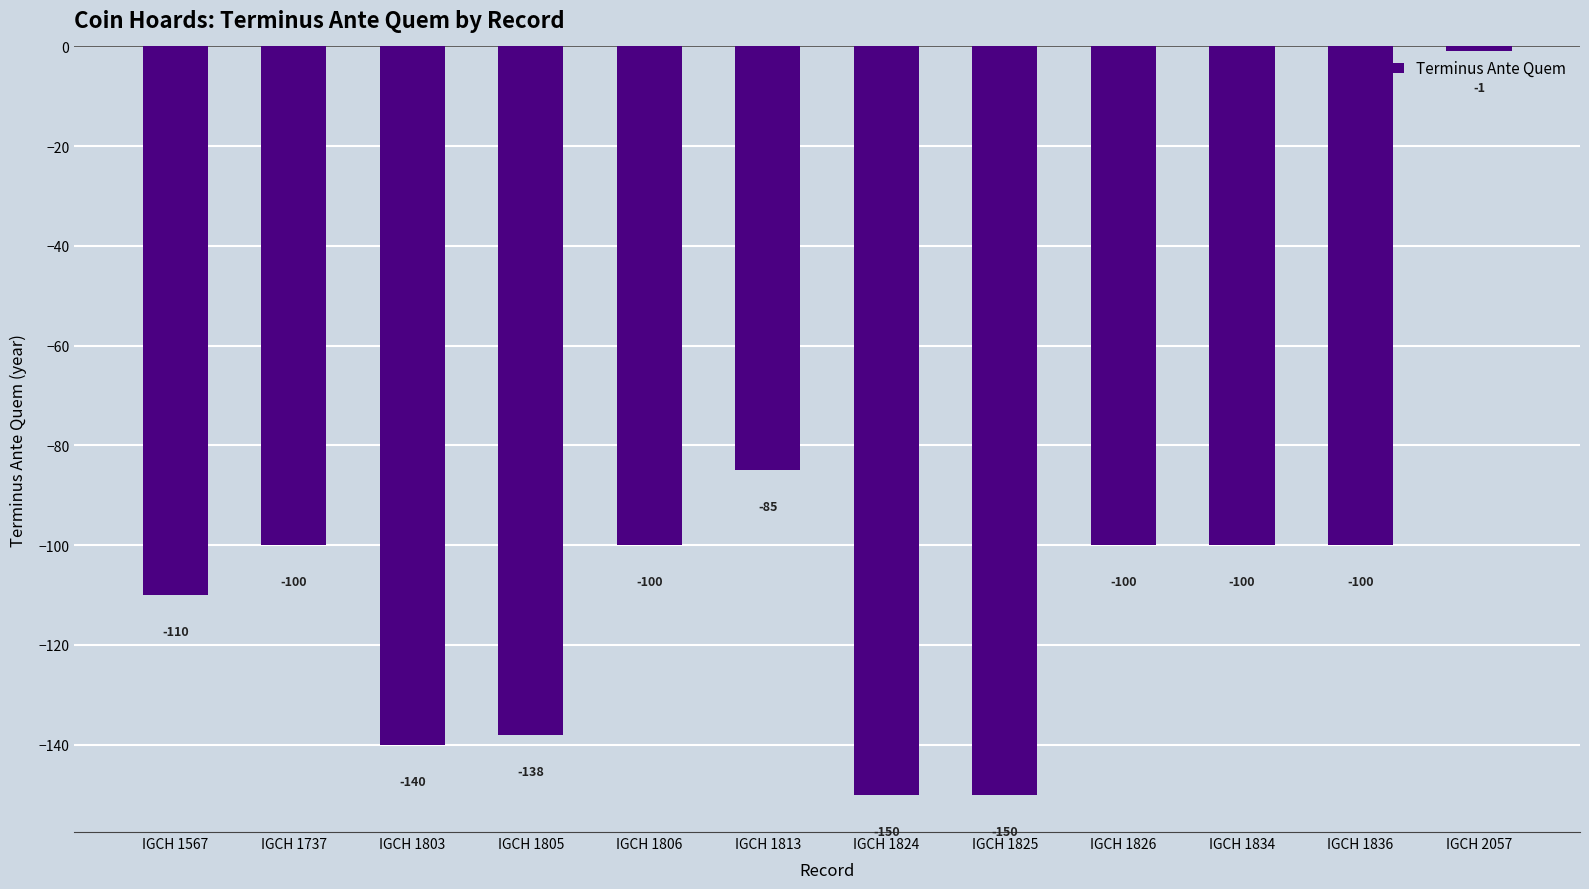

What value does the data have at IGCH 1834, to the nearest 5?

-100